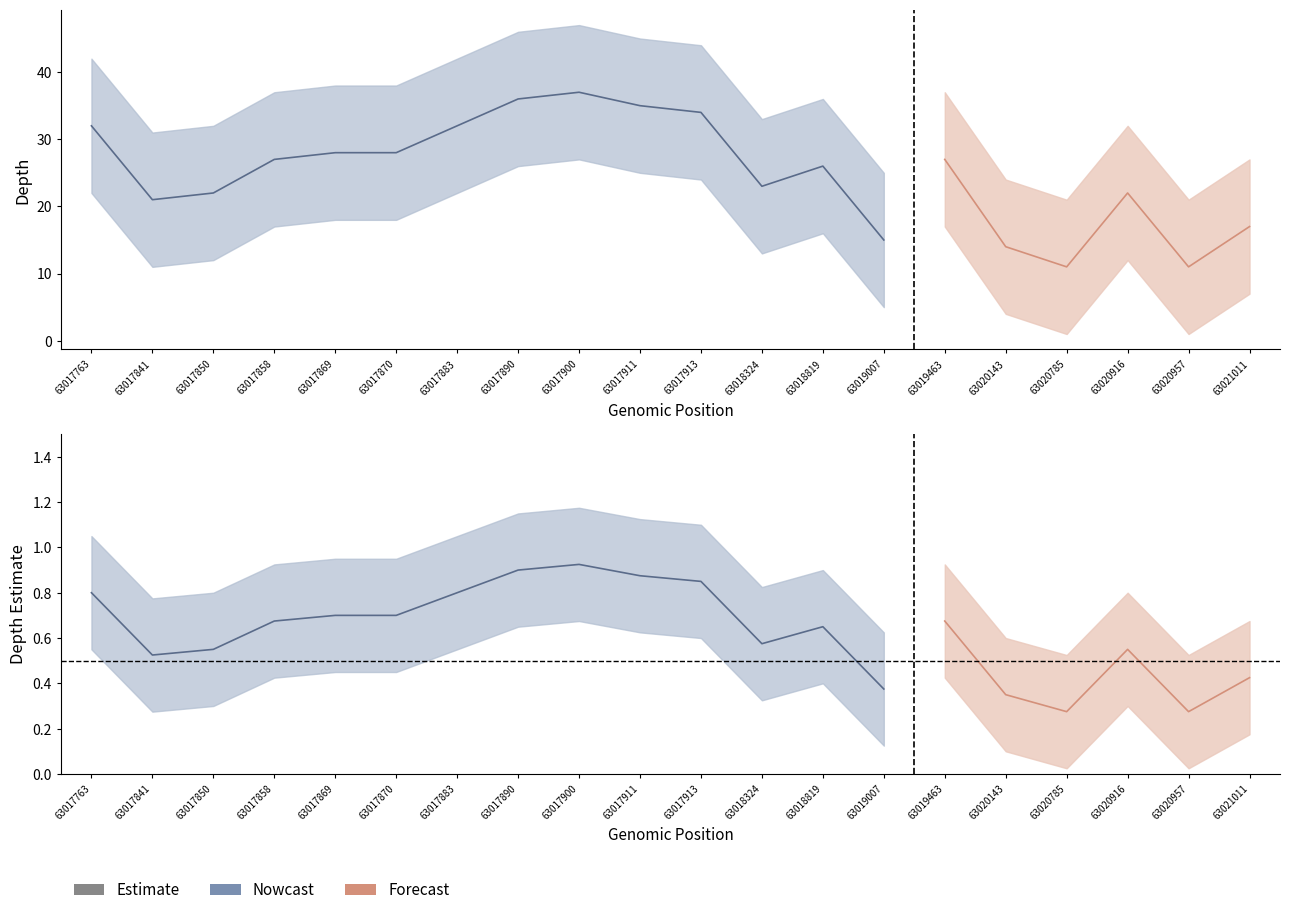

Is the value of forecast_mid at 63017900 greater than the value of depth at 63020957?

Yes